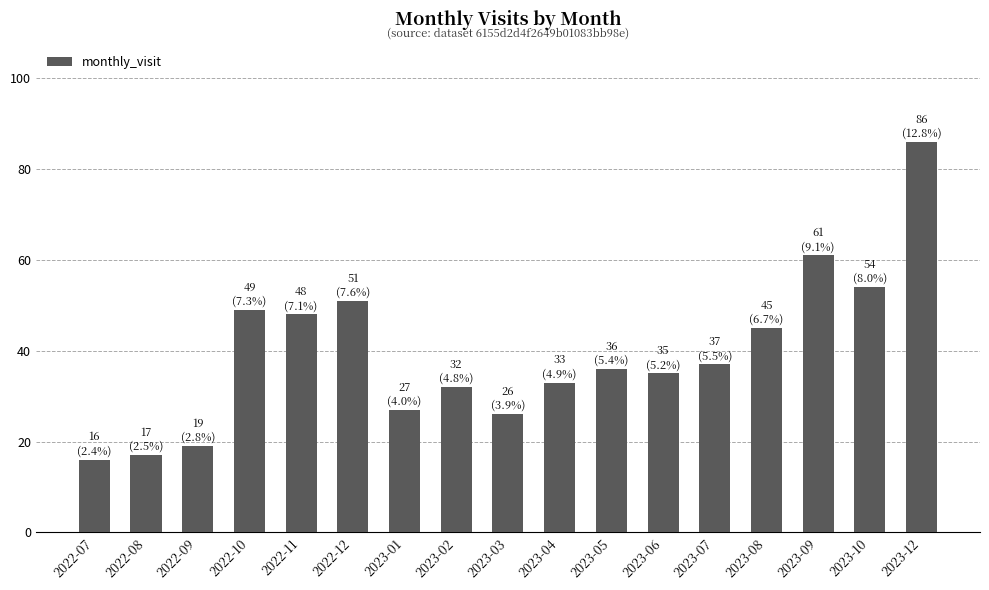

Which label corresponds to the smallest value in the chart?

2022-07